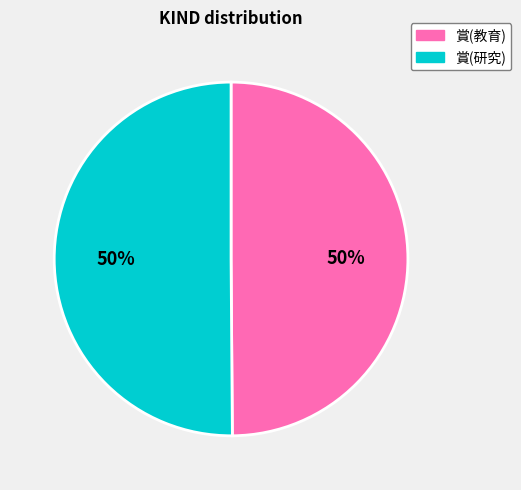

Approximately how many times larger is the value at 賞(研究) compared to 賞(教育)?

1.0